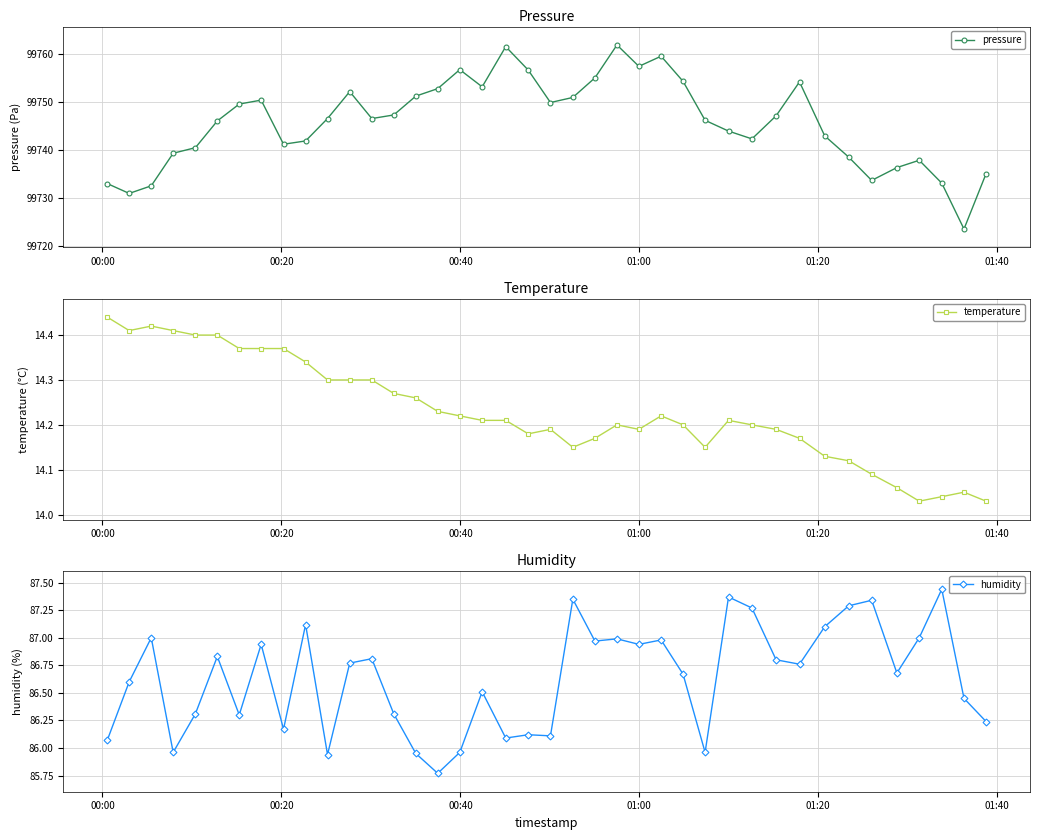

What is the minimum value for pressure?

99723.5